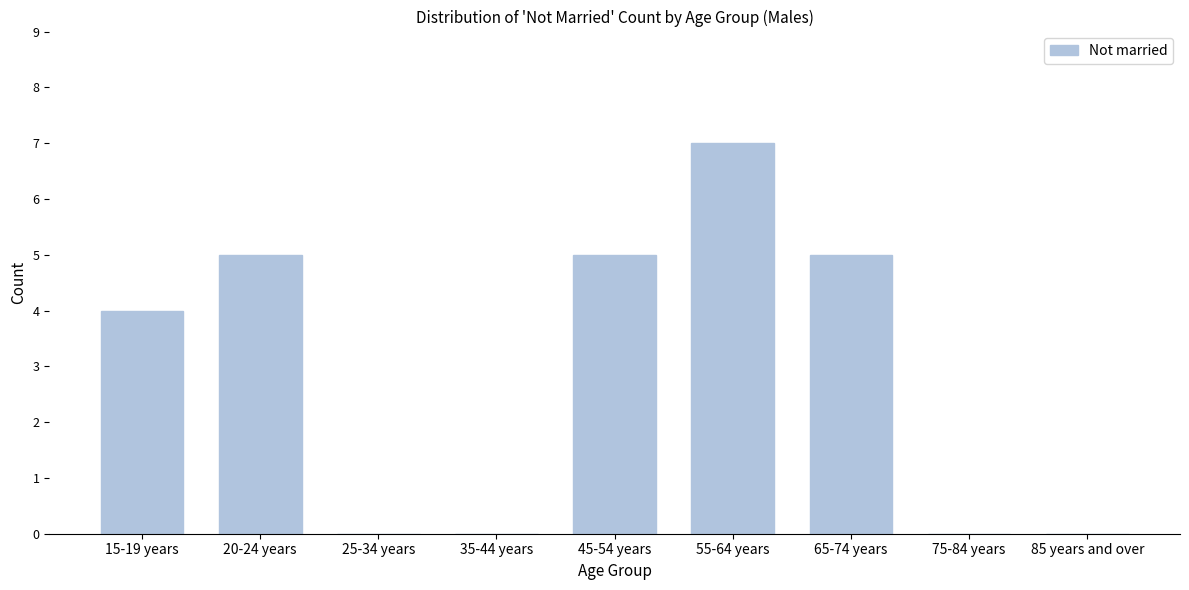

Reading left to right, transcribe all the data shown in this chart.

15-19 years=4	20-24 years=5	25-34 years=0	35-44 years=0	45-54 years=5	55-64 years=7	65-74 years=5	75-84 years=0	85 years and over=0